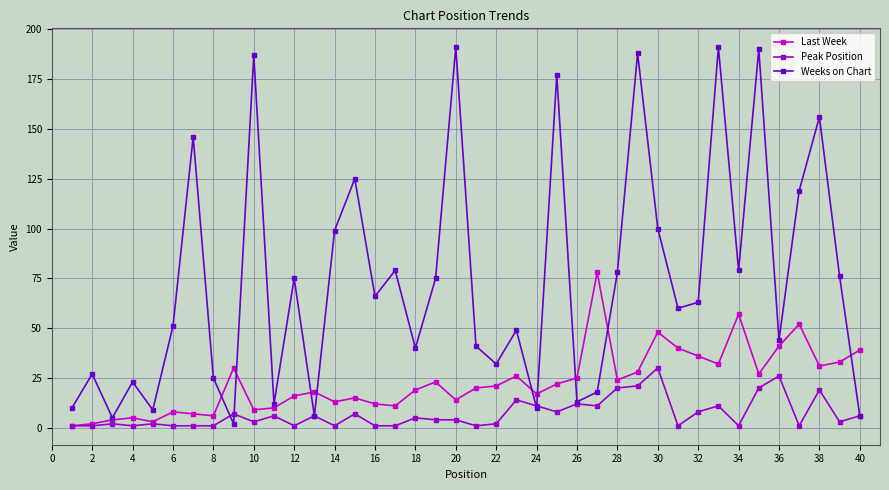

Which series has the widest spread of values?

Weeks on Chart